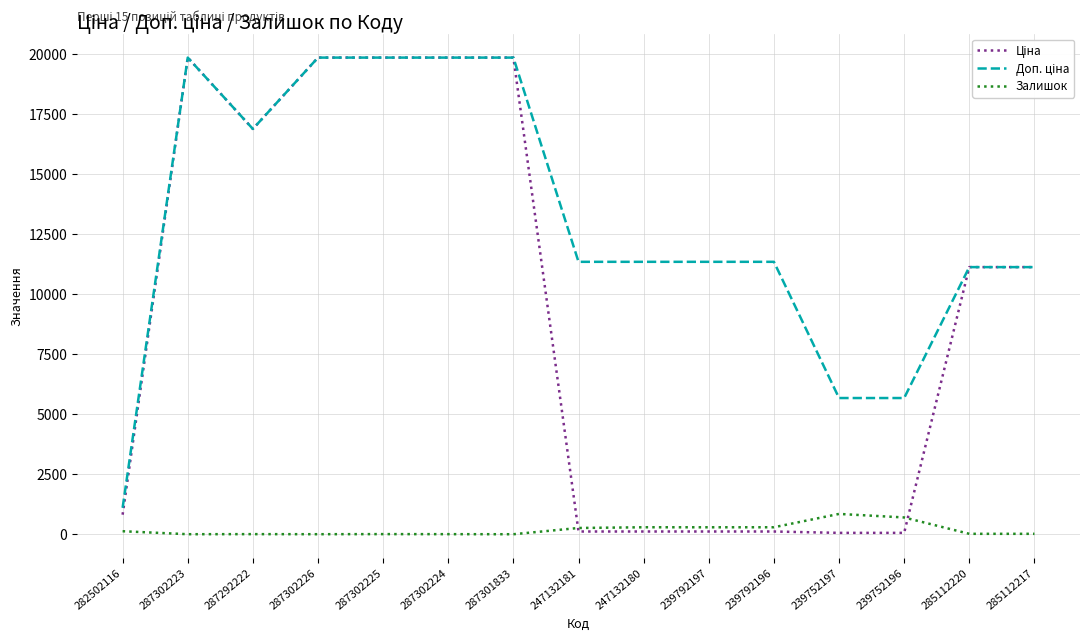

The value of Залишок at 287301833 is 0.0. True or false?

True